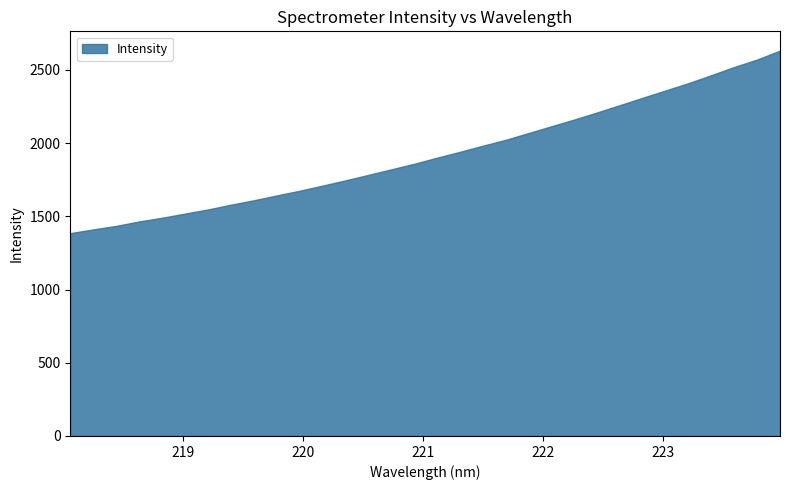

Rank the categories by value from lowest to highest.

218.0596, 218.2508, 218.442, 218.6332, 218.8244, 219.0156, 219.2067, 219.3979, 219.589, 219.7801, 219.9712, 220.1623, 220.3533, 220.5444, 220.7354, 220.9264, 221.1174, 221.3083, 221.4993, 221.6902, 221.8812, 222.0721, 222.263, 222.4538, 222.6447, 222.8355, 223.0264, 223.2172, 223.408, 223.5987, 223.7895, 223.9802